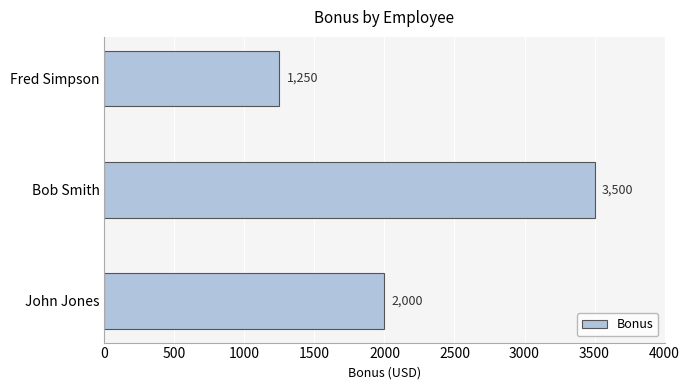

True or false: the data shows 893 at Bob Smith.

False